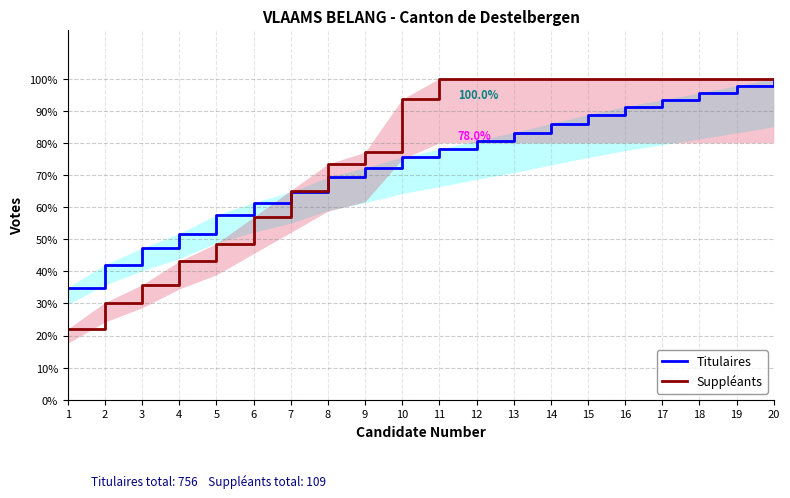

What value does the Titulaires series have at 9?

72.2